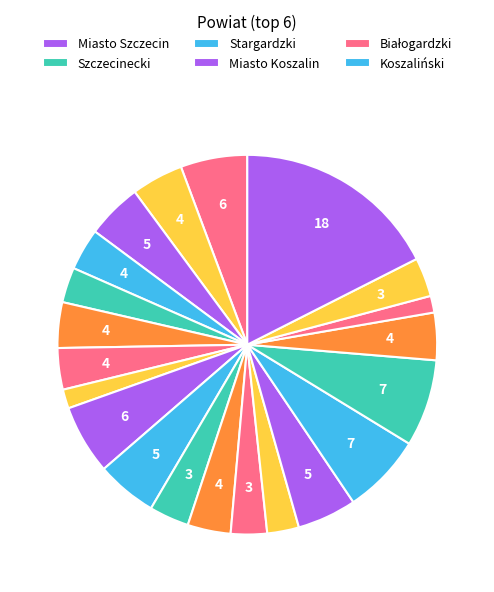

What is the largest slice in the pie chart?

Miasto Szczecin